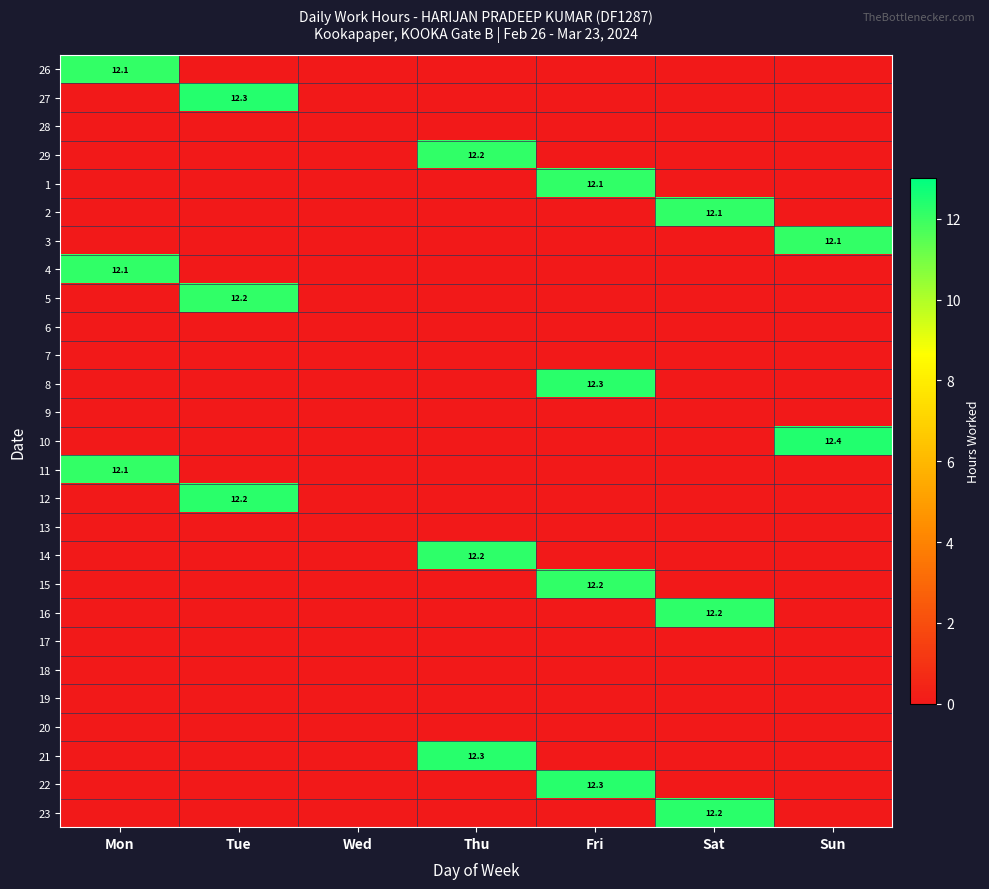

Which category has the highest value across all series?

Sun